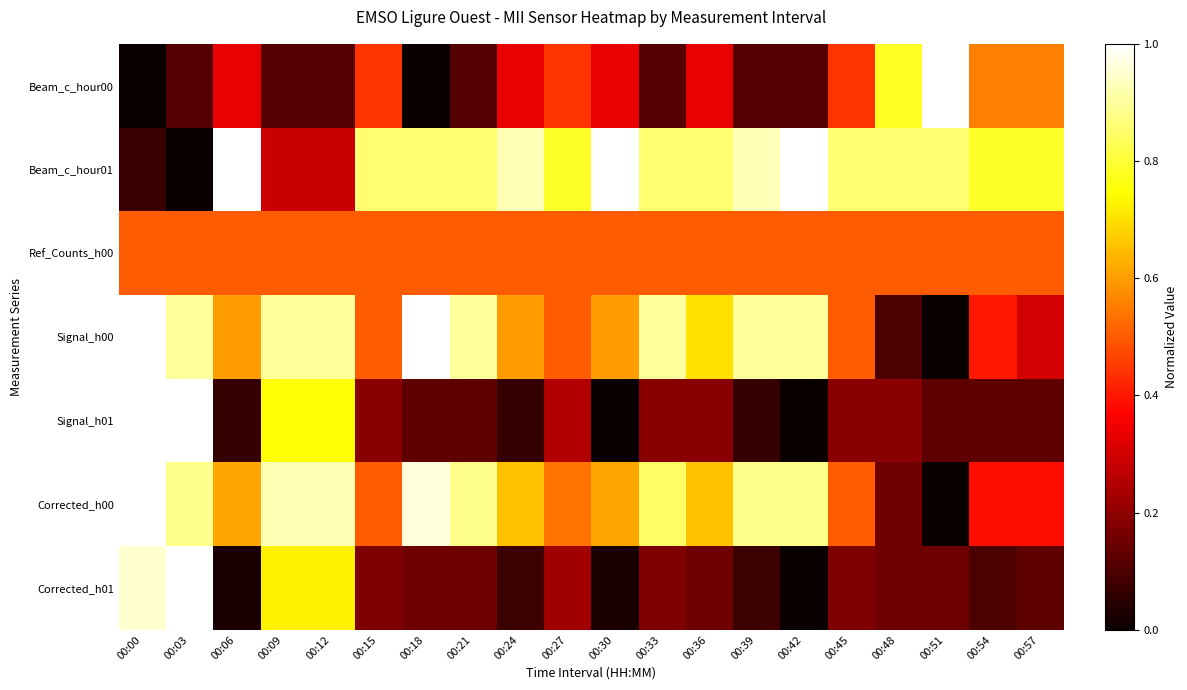

Which has a higher value, 00:45 or 00:06?

00:45